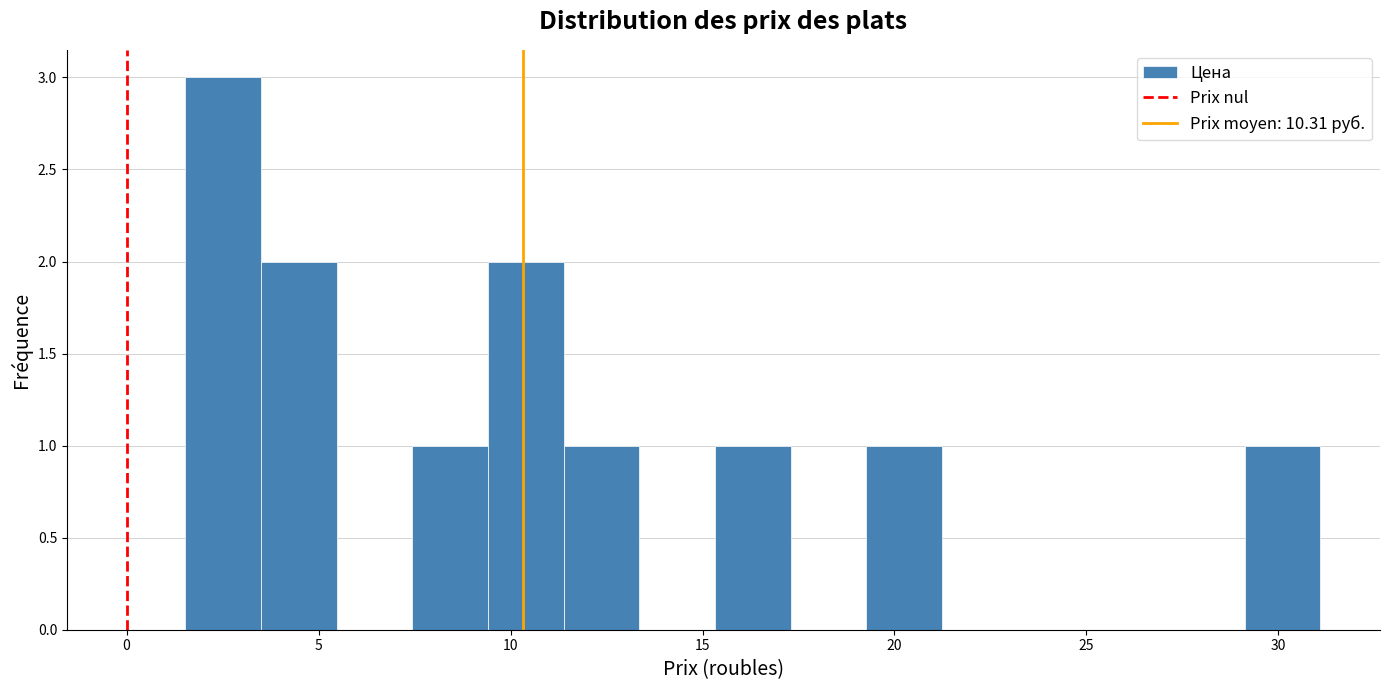

Read against the x-axis, roughly where is the centre of the tallest bar?

2.5